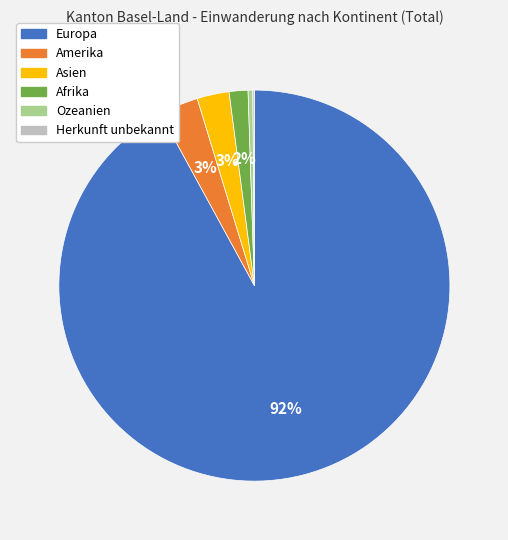

Does Ozeanien represent more than half of the total?

No